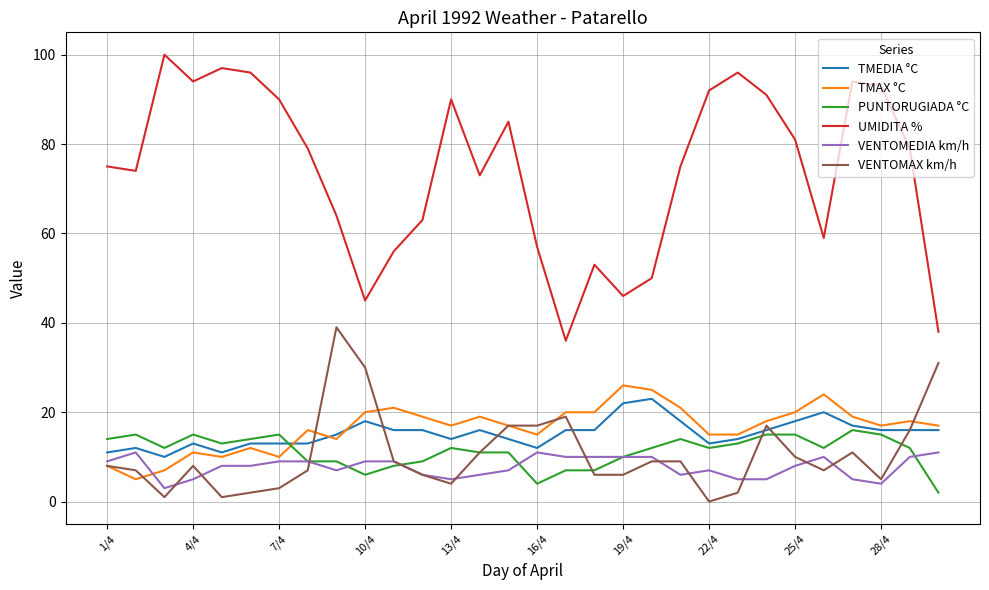

What is the maximum value for TMAX °C?

26